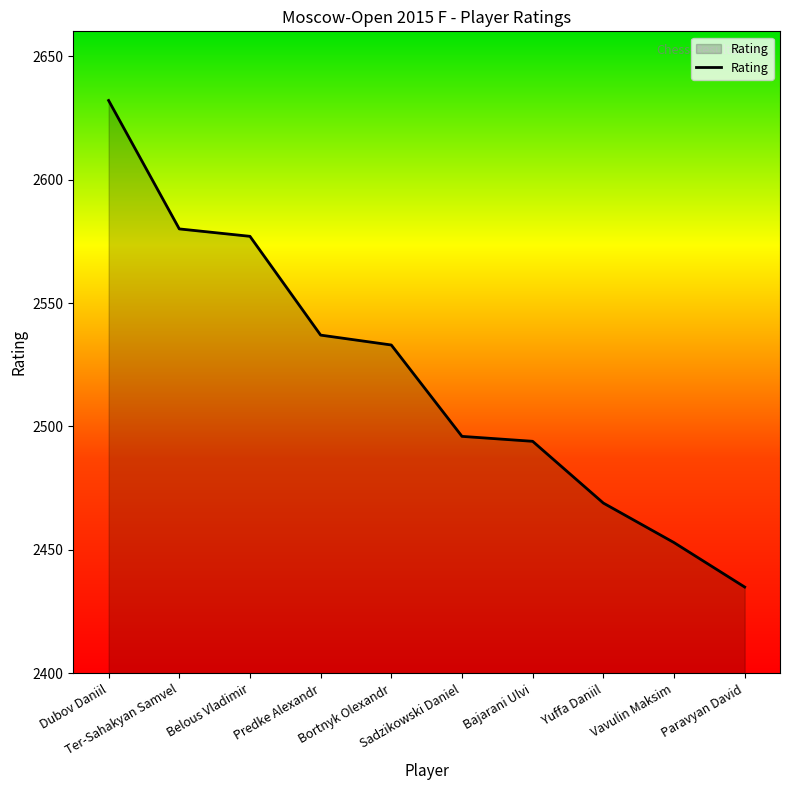

How many lines are shown in the chart?

1